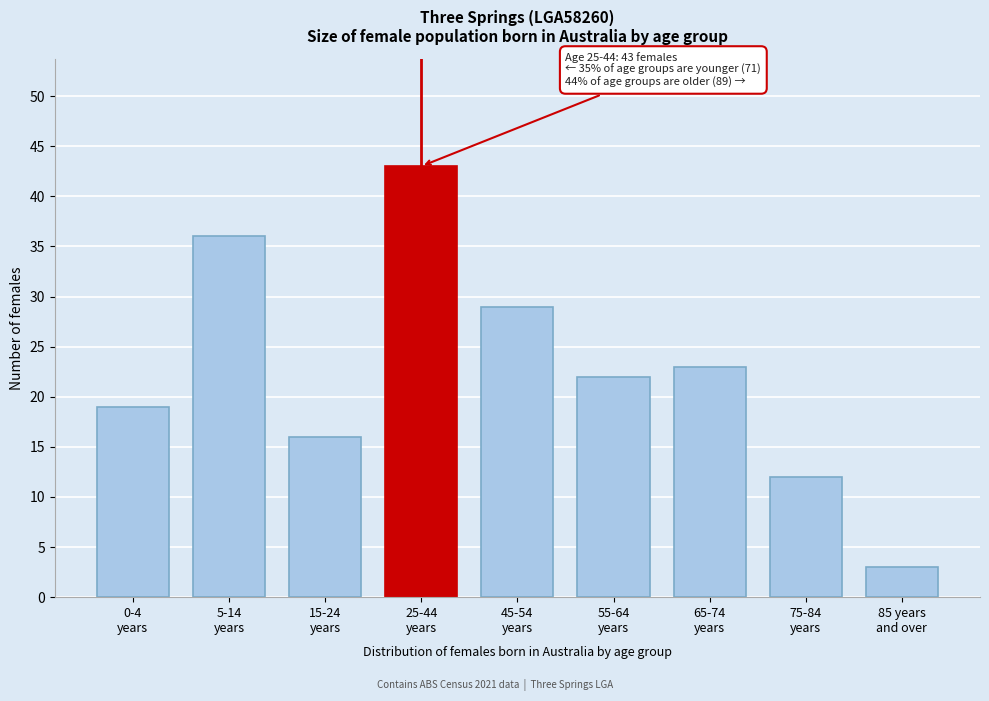

Reading left to right, list all the values displayed in this chart.

19	36	16	43	29	22	23	12	3